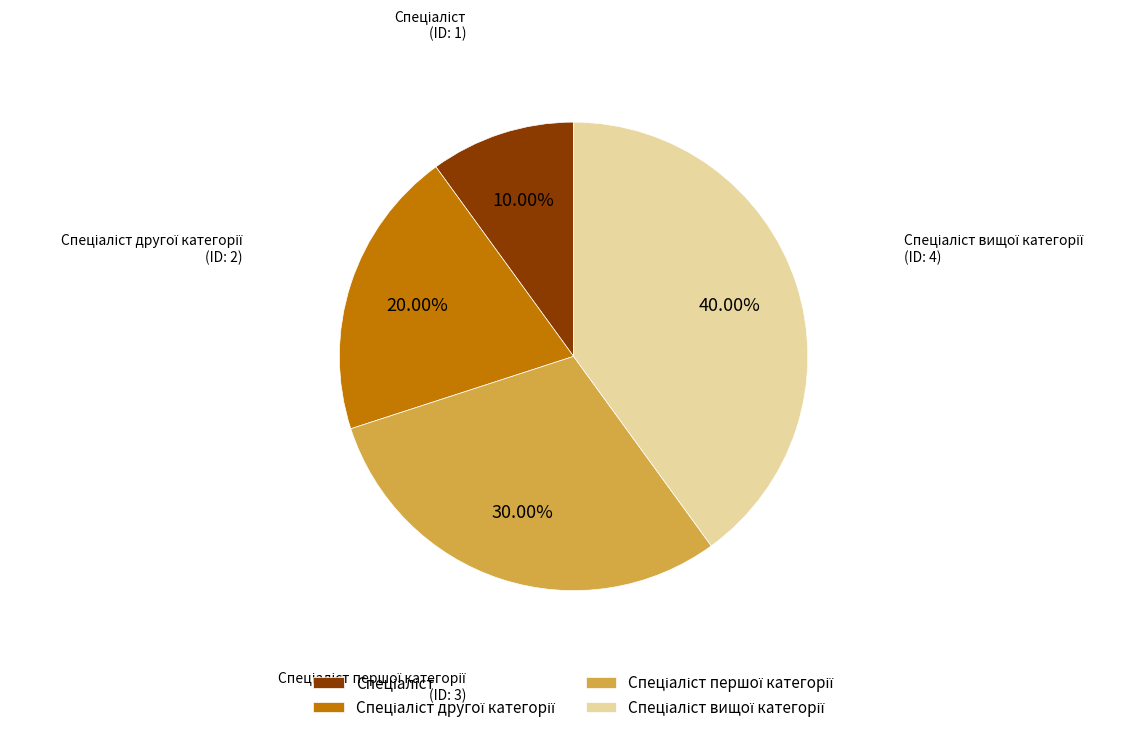

Does any single category account for the majority?

No